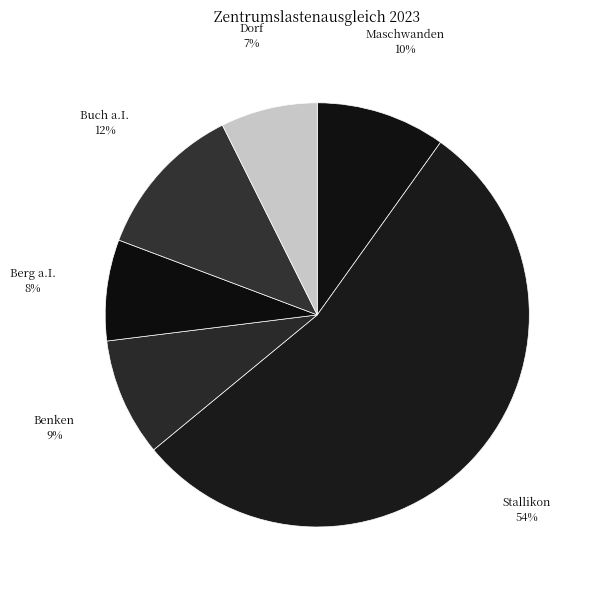

Does Stallikon account for over 50% of the chart?

Yes